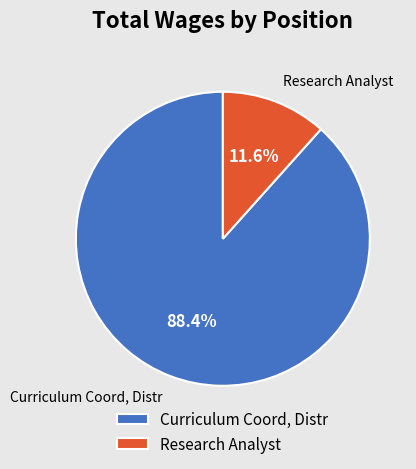

How many slices are in this pie chart?

2